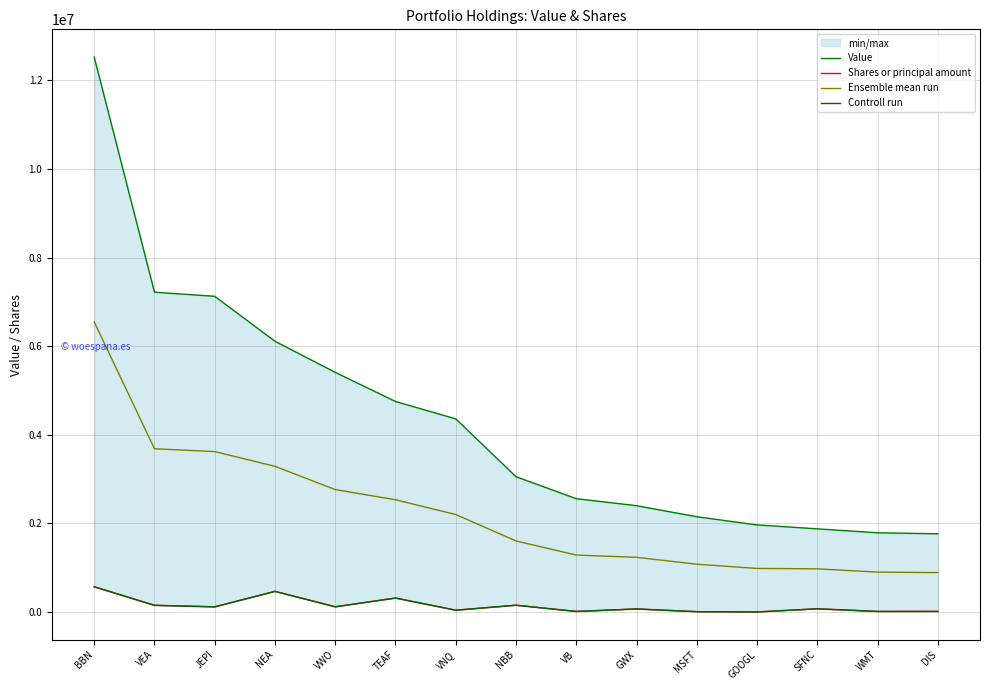

How many values in the Ensemble mean run series exceed 1603389?

7